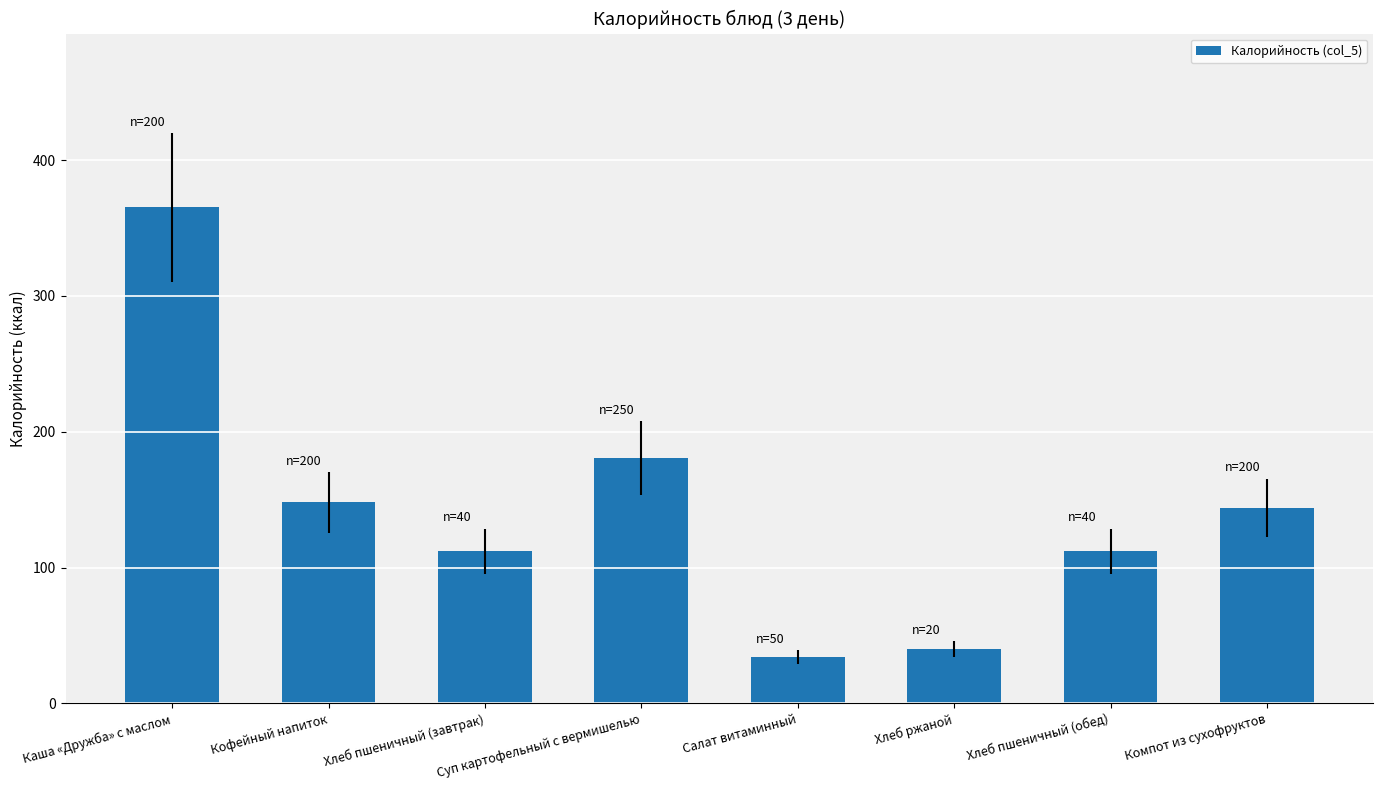

Which has a higher value, Суп картофельный с вермишелью or Хлеб пшеничный (завтрак)?

Суп картофельный с вермишелью